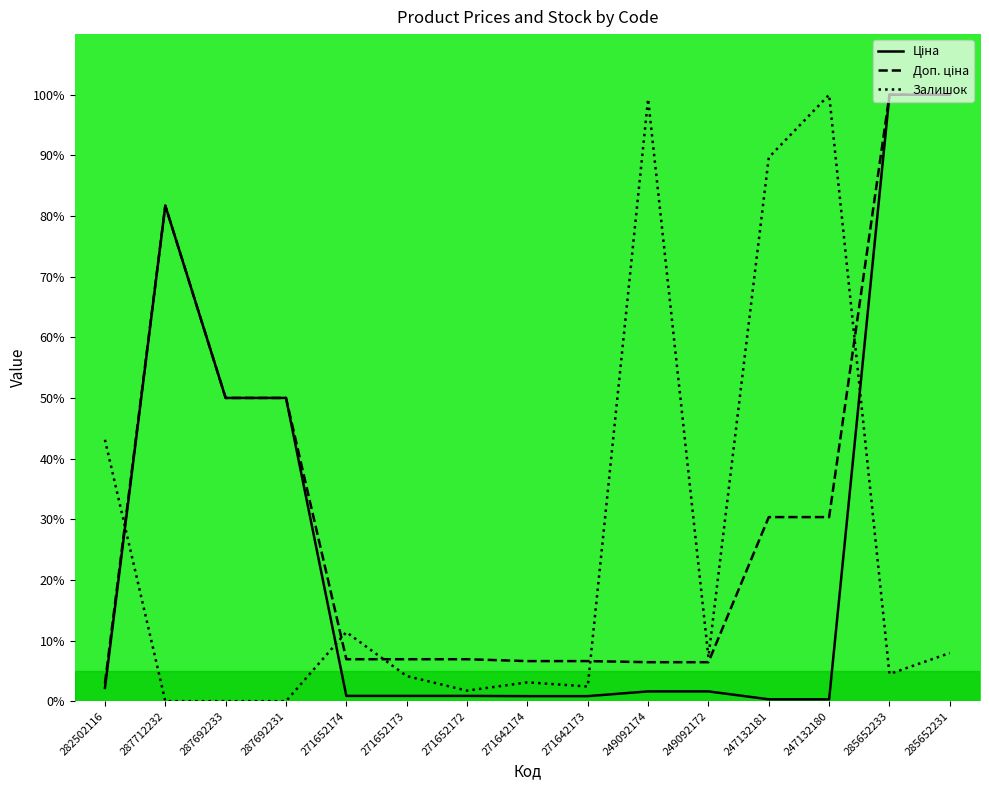

True or false: Ціна has a value of 0.9 at 271652173.

True